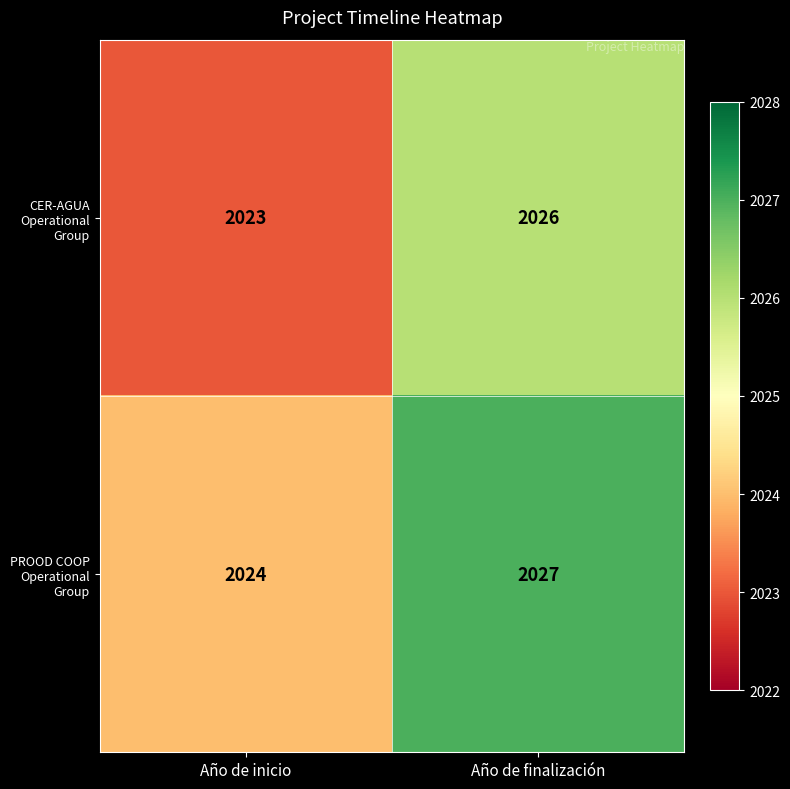

Reading left to right, list all the values displayed in this chart.

CER-AGUA Operational Group: 2023	2026
PROOD COOP Operational Group: 2024	2027